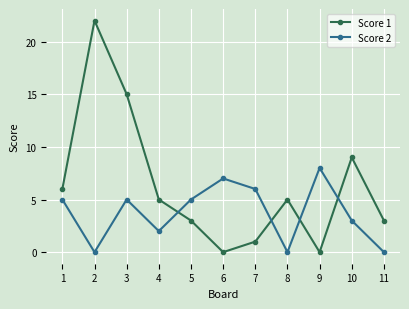

What is the sum of the Score 1 values at 10 and 9?

9